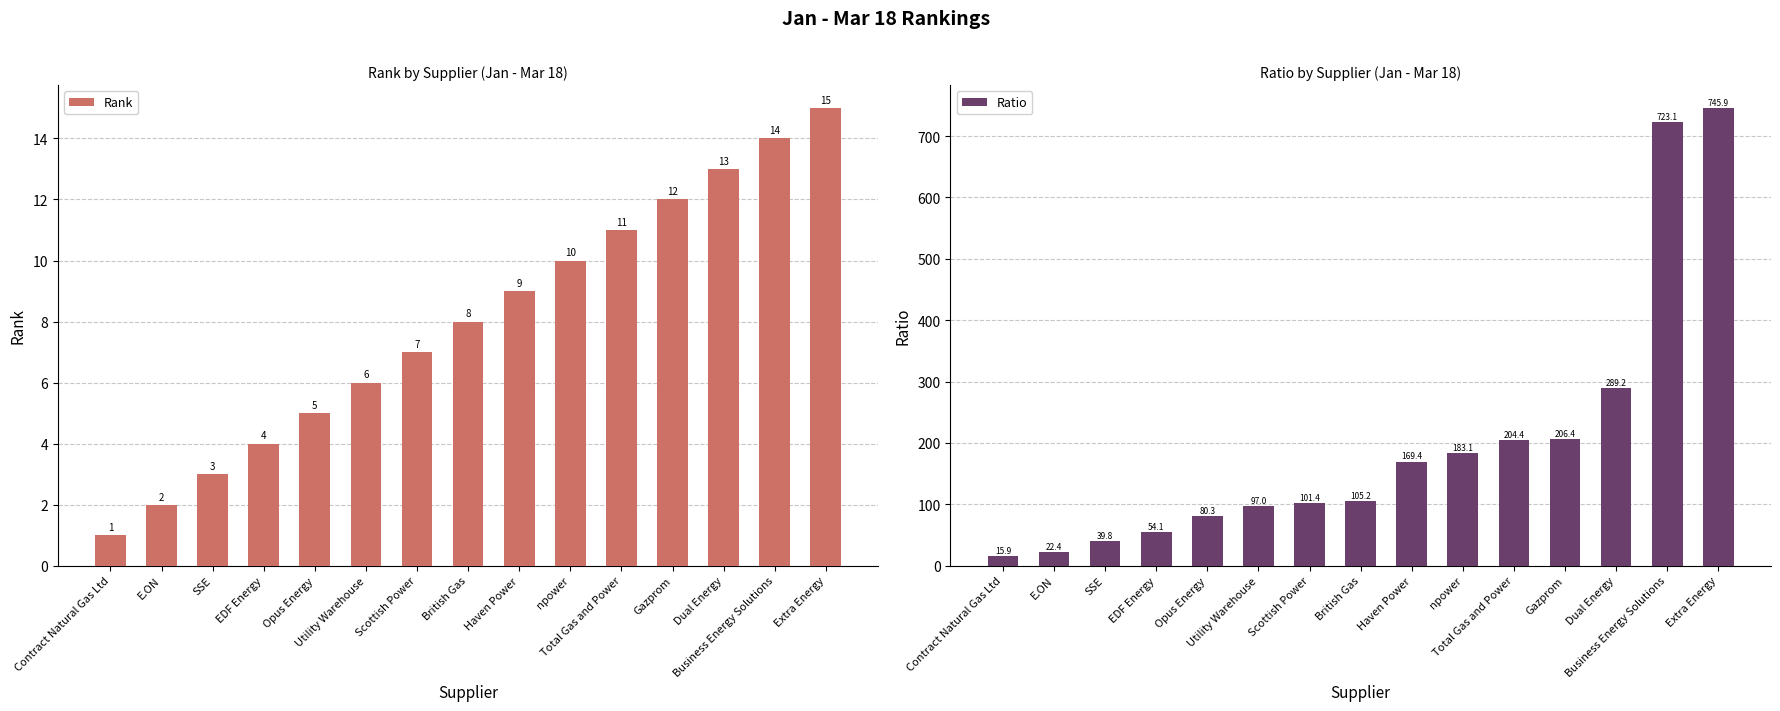

What is the difference between the Ratio values at Gazprom and Scottish Power?

105.0